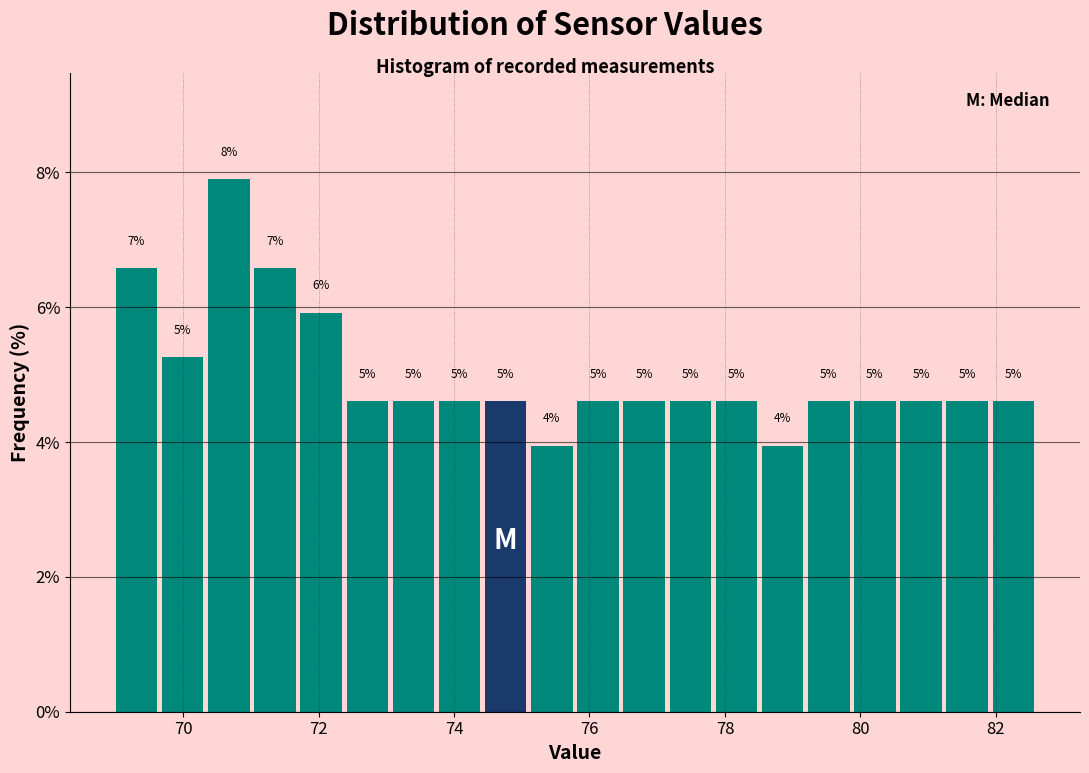

Around what value on the x-axis is the tallest bar? Give the approximate position of its centre, as read against the axis.

70.6